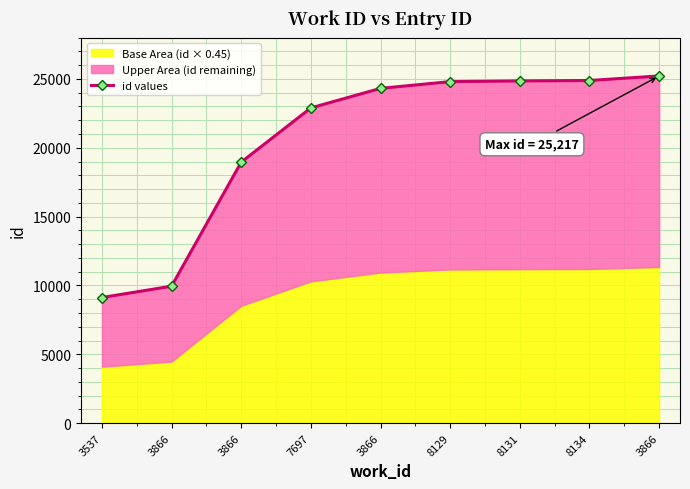

The chart shows a value of 24316 at 3866. True or false?

True